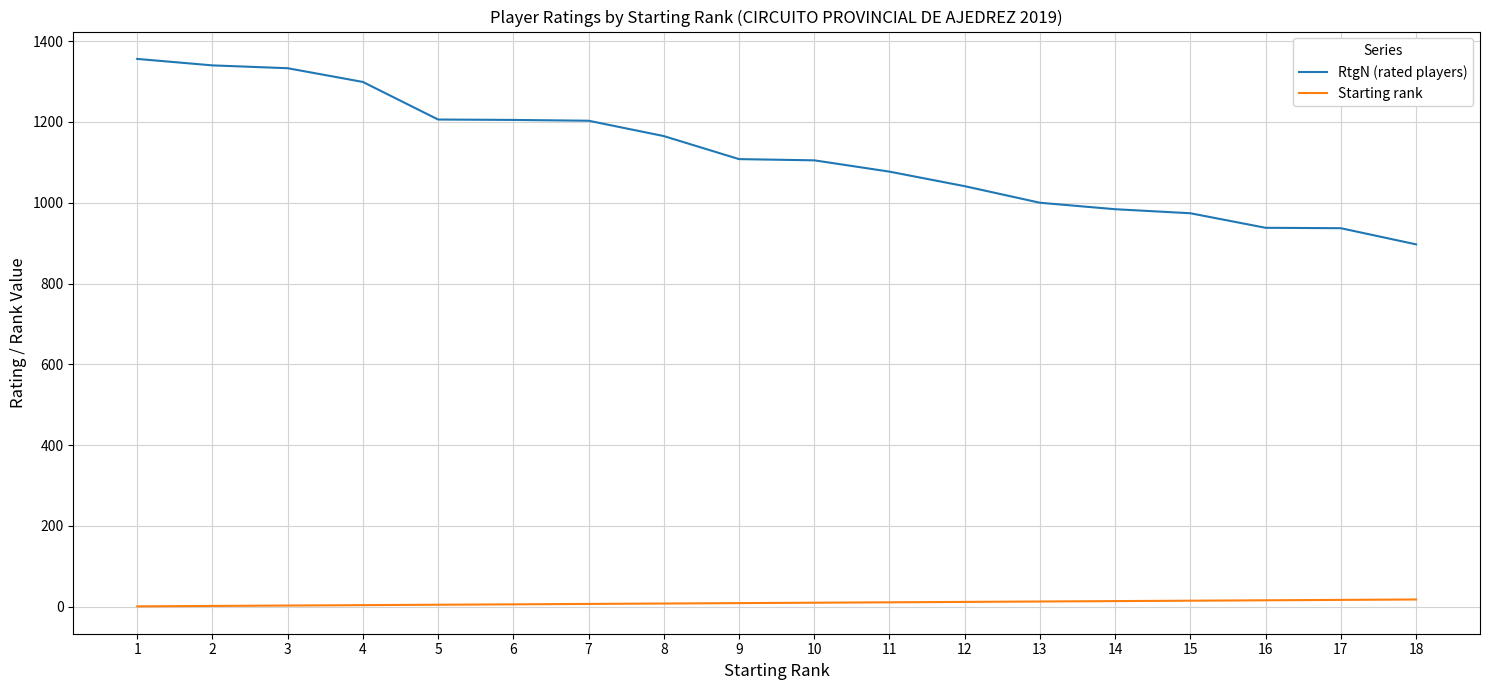

Where does the RtgN (rated players) series first go above 1108?

1